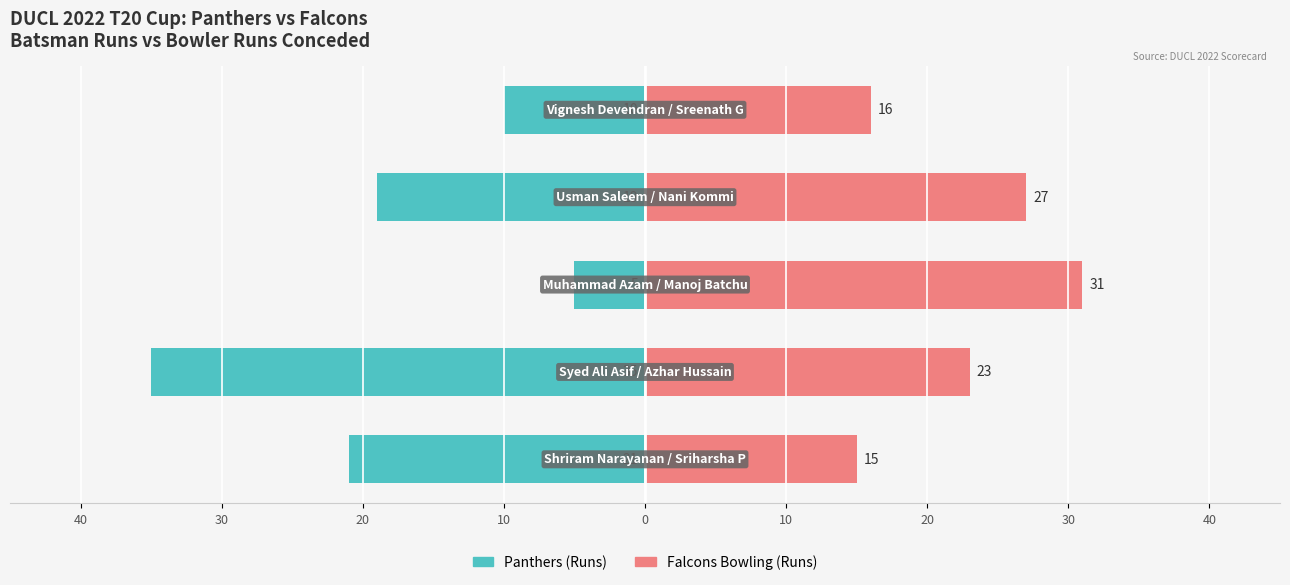

How many data points does each series have?

5